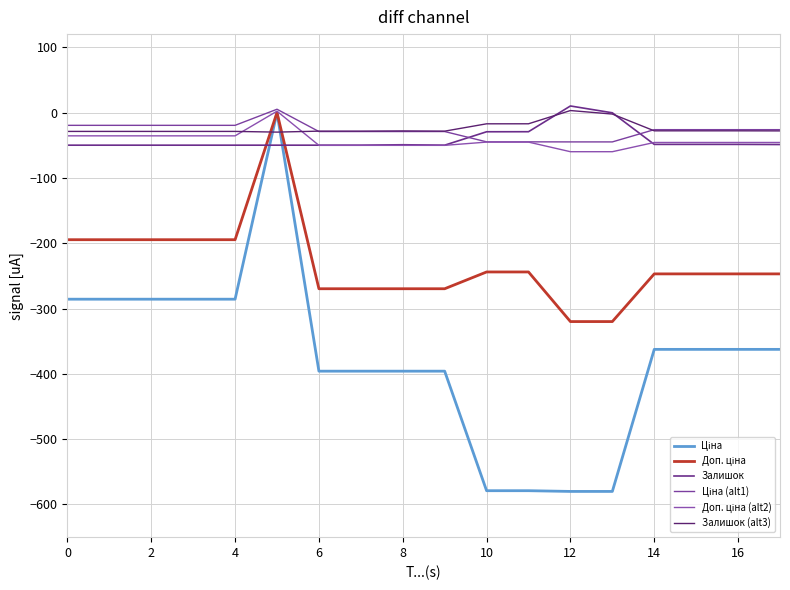

True or false: Залишок has more than 1 points higher than both neighbors.

True